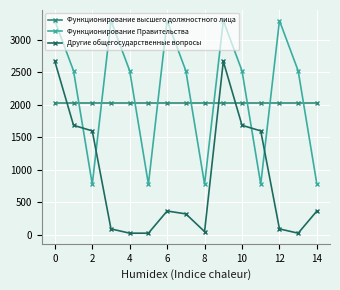

At how many categories does at least one series exceed 947?

15